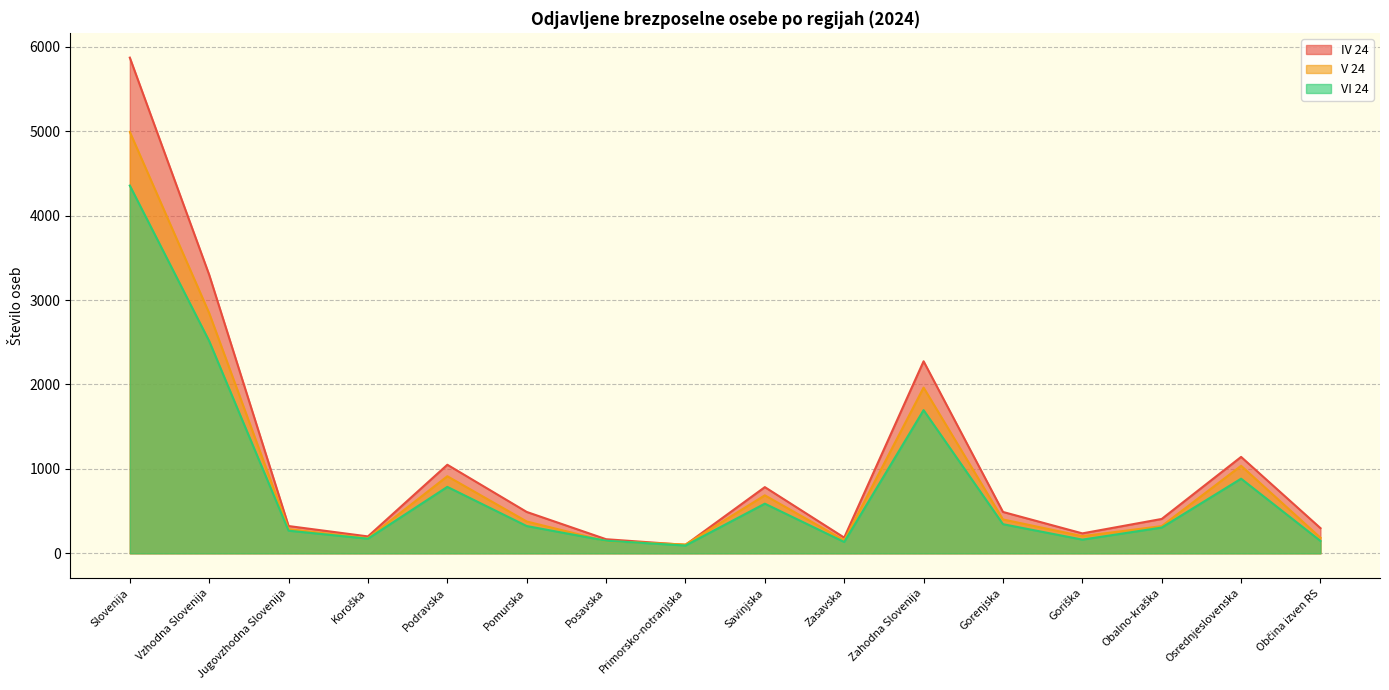

True or false: V 24 and VI 24 cross at least once.

True